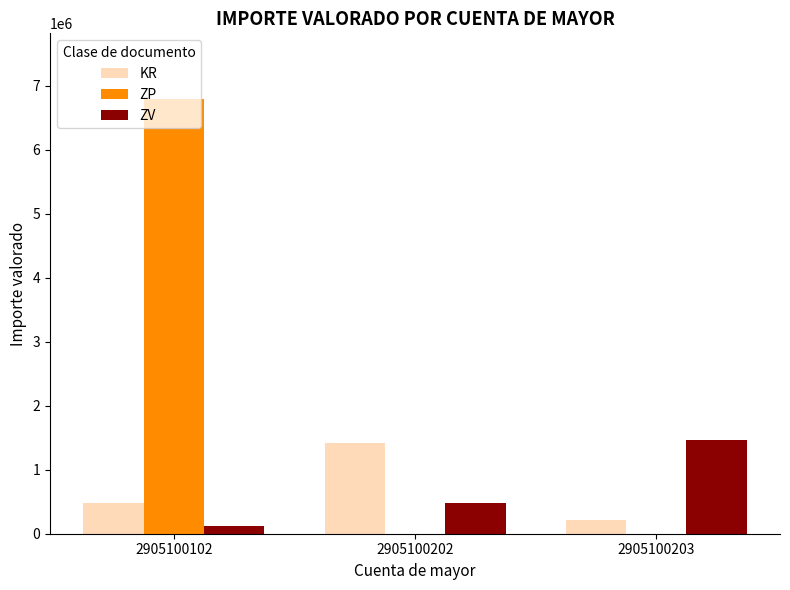

Reading left to right, extract all data points from this chart.

KR: 474372	1424686	219891
ZP: 6796531	0	0
ZV: 120240	486730	1463477